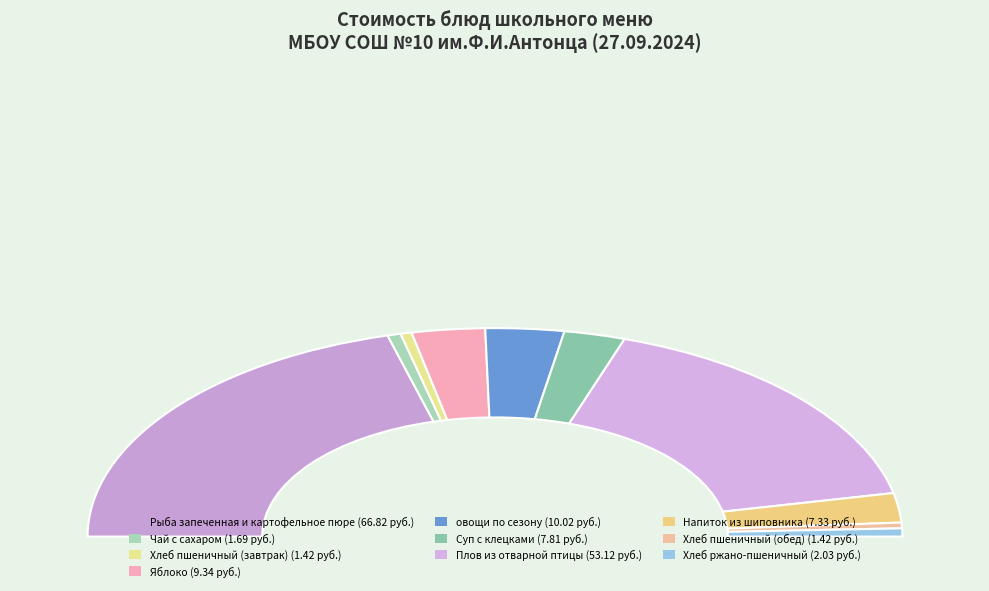

Does Напиток из шиповника account for over 50% of the chart?

No